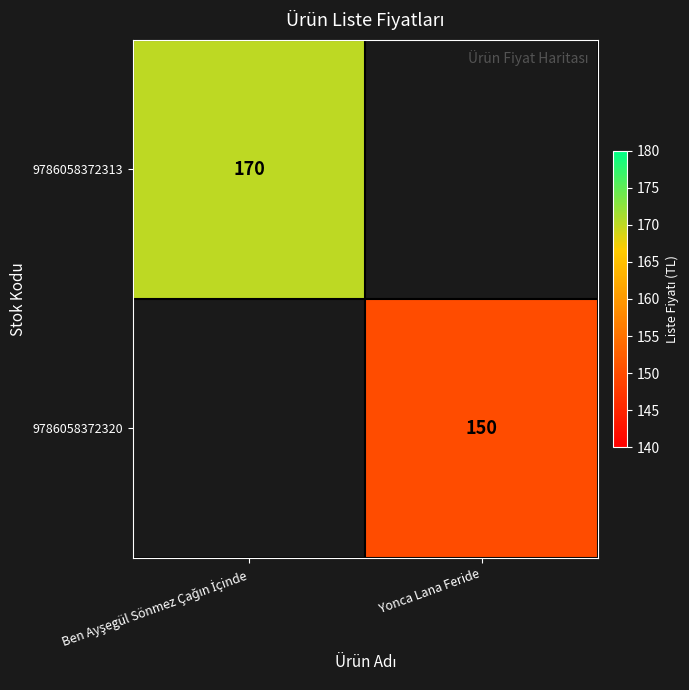

True or false: 9786058372320 has a value of 150 at Yonca Lana Feride.

True